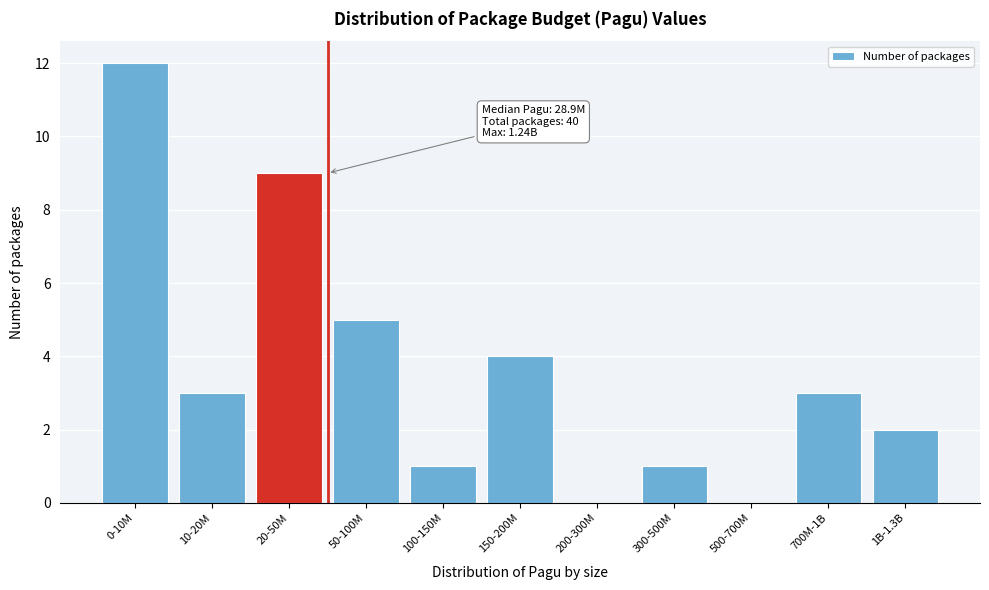

Reading right to left, what are all the values shown in this chart?

1B-1.3B=2	700M-1B=3	500-700M=0	300-500M=1	200-300M=0	150-200M=4	100-150M=1	50-100M=5	20-50M=9	10-20M=3	0-10M=12